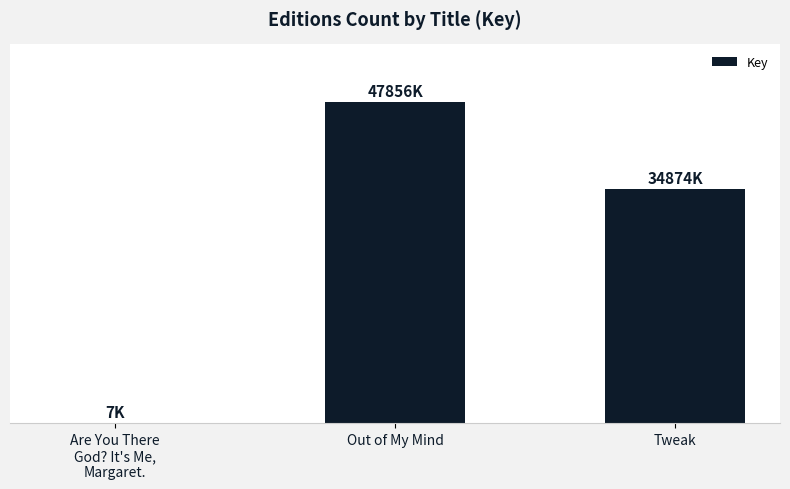

Which has a higher value, Out of My Mind or Are You There
God? It's Me,
Margaret.?

Out of My Mind